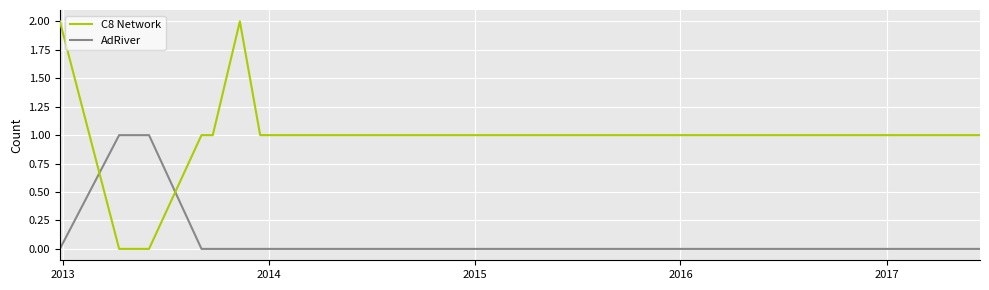

Reading left to right, extract all data points from this chart.

C8 Network: 2	0	0	1	1	1	1	1	2	1	1	1	1	1	1	1	1	1	1	1	1	1	1	1	1	1	1	1	1	1
AdRiver: 0	1	1	0	0	0	0	0	0	0	0	0	0	0	0	0	0	0	0	0	0	0	0	0	0	0	0	0	0	0